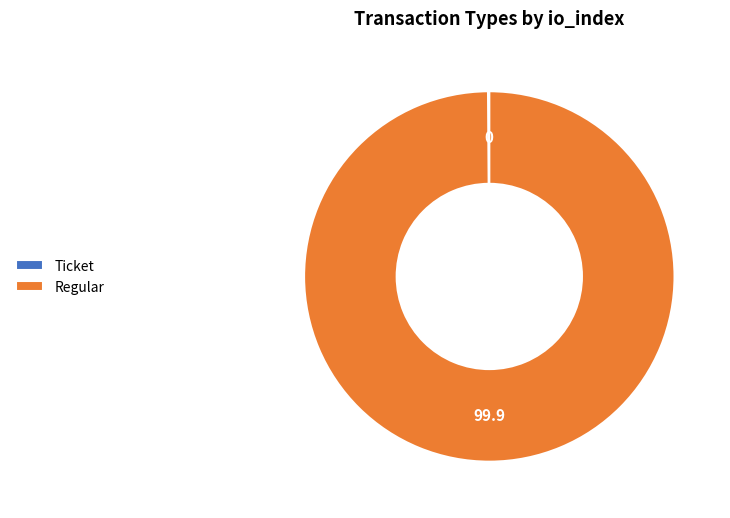

What is the largest slice in the pie chart?

Regular